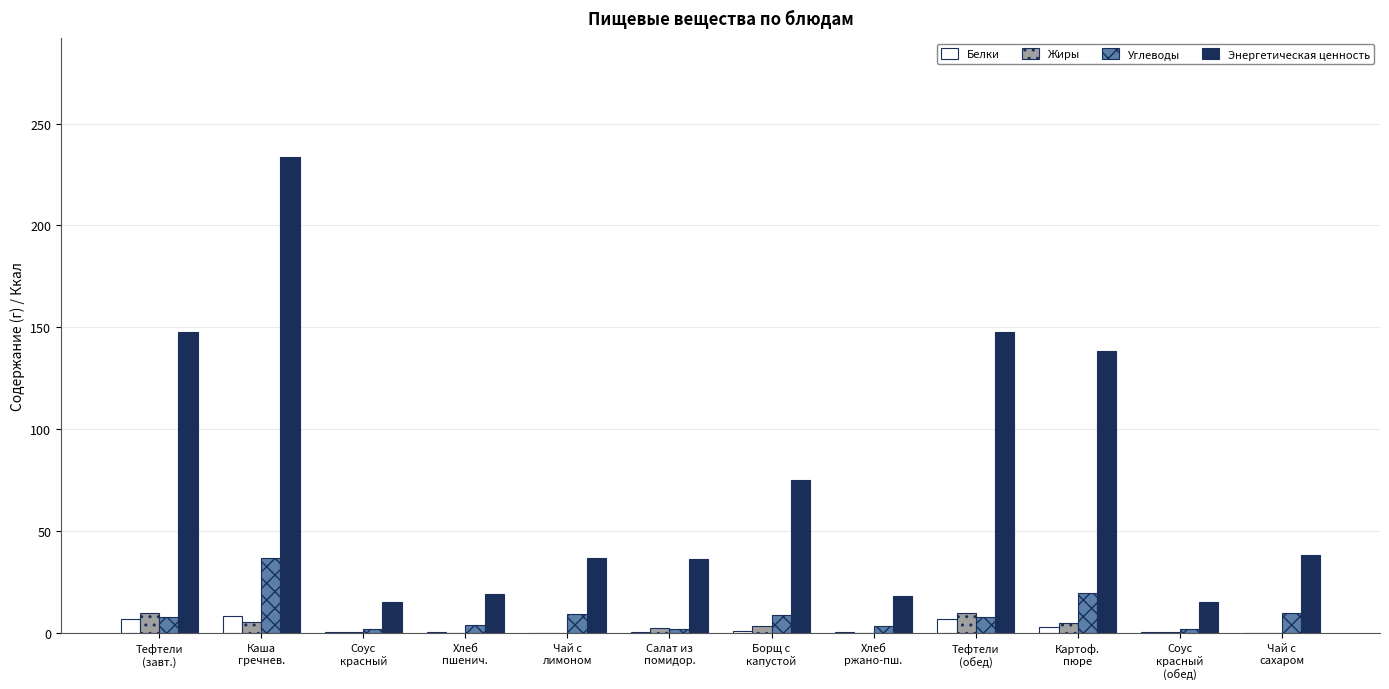

Count the number of data series in this chart.

4